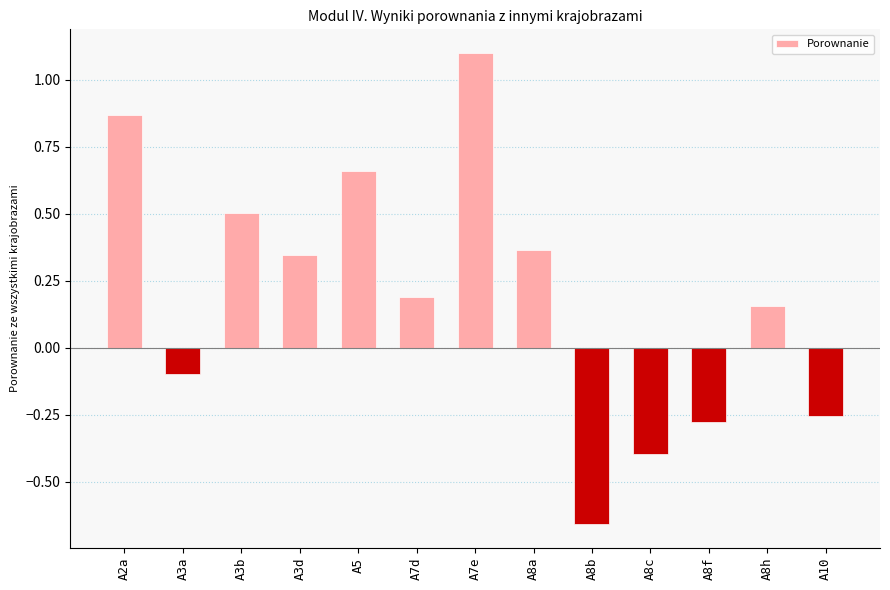

How many data points does each series have?

13